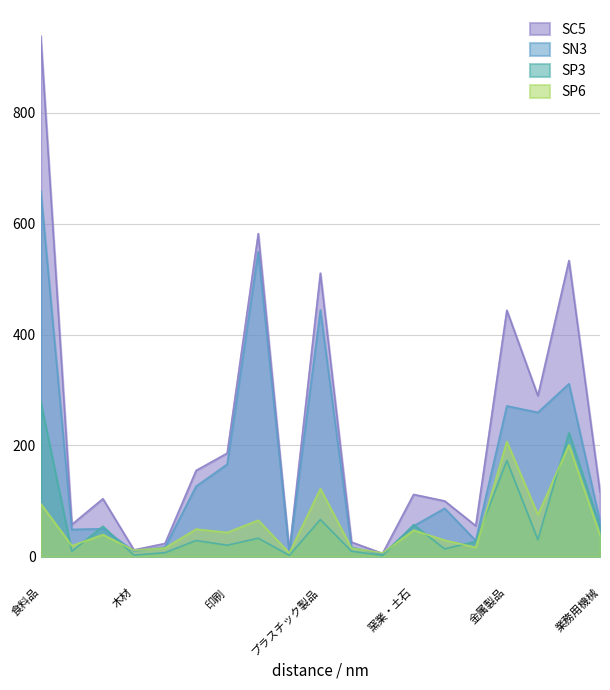

What is the value of the 豊能地区_従業者数 point at the 7th from the left?

20.0